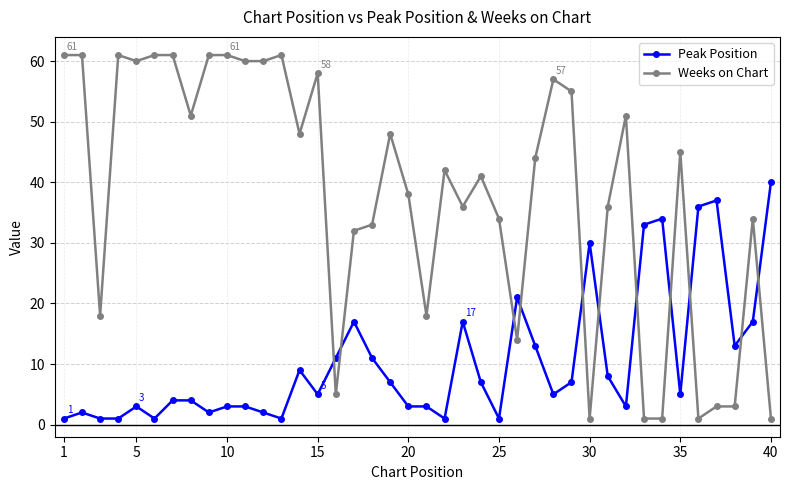

Does the chart have visible grid lines?

Yes